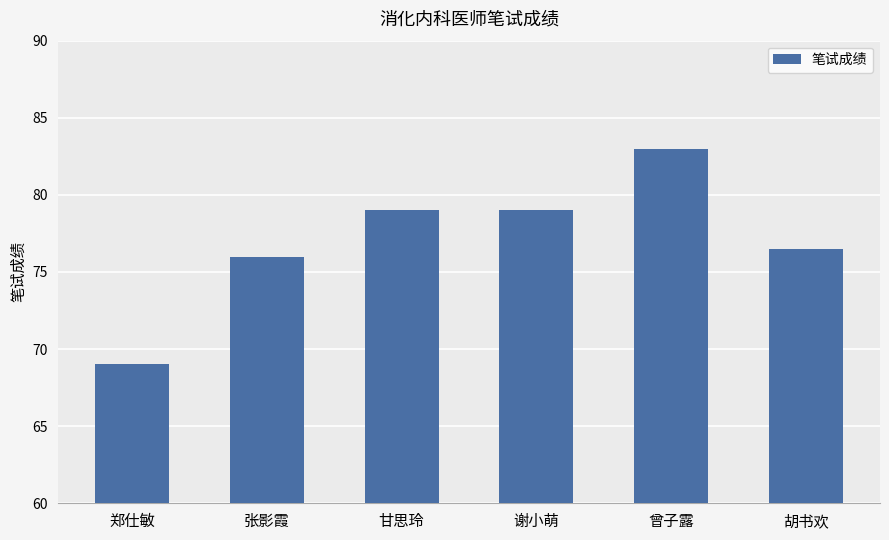

Is it true that the value at 曾子露 is 83.0?

True